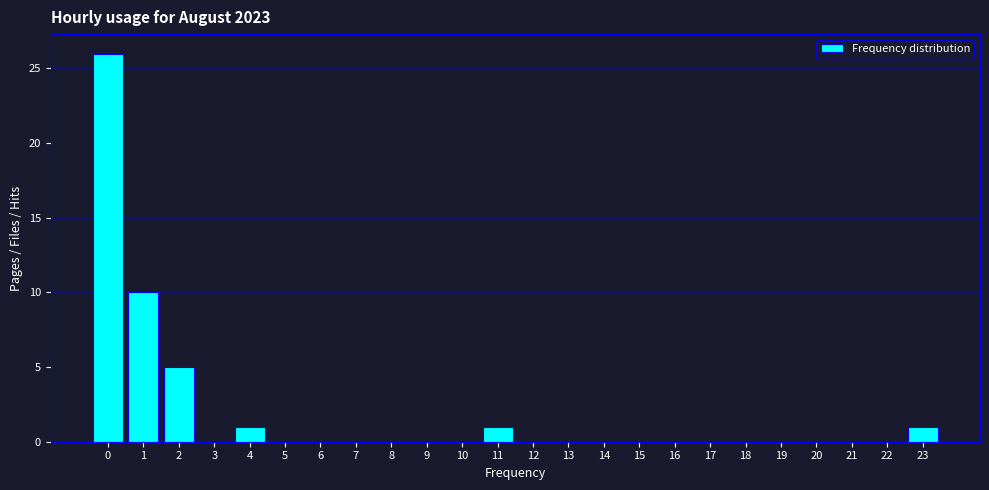

Reading left to right, transcribe all the data shown in this chart.

0=26	1=10	2=5	3=0	4=1	5=0	6=0	7=0	8=0	9=0	10=0	11=1	12=0	13=0	14=0	15=0	16=0	17=0	18=0	19=0	20=0	21=0	22=0	23=1